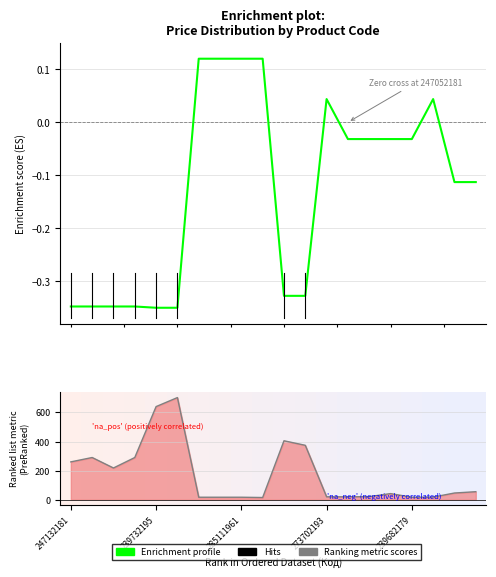

How many lines are shown in the chart?

2